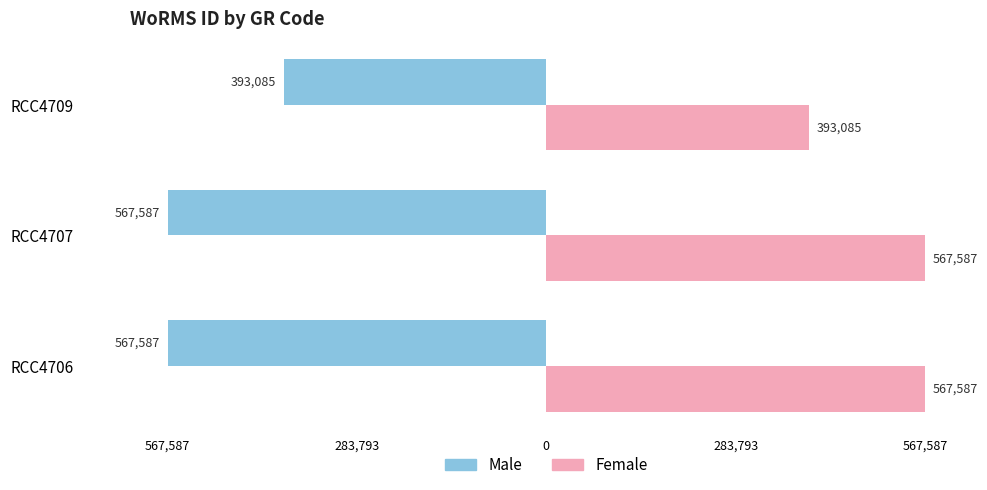

What are all the series names shown in the legend?

Male, Female